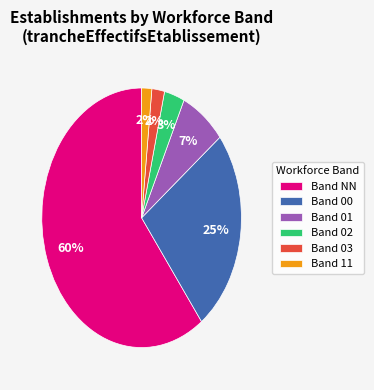

Is there any slice that represents more than half of the pie?

Yes